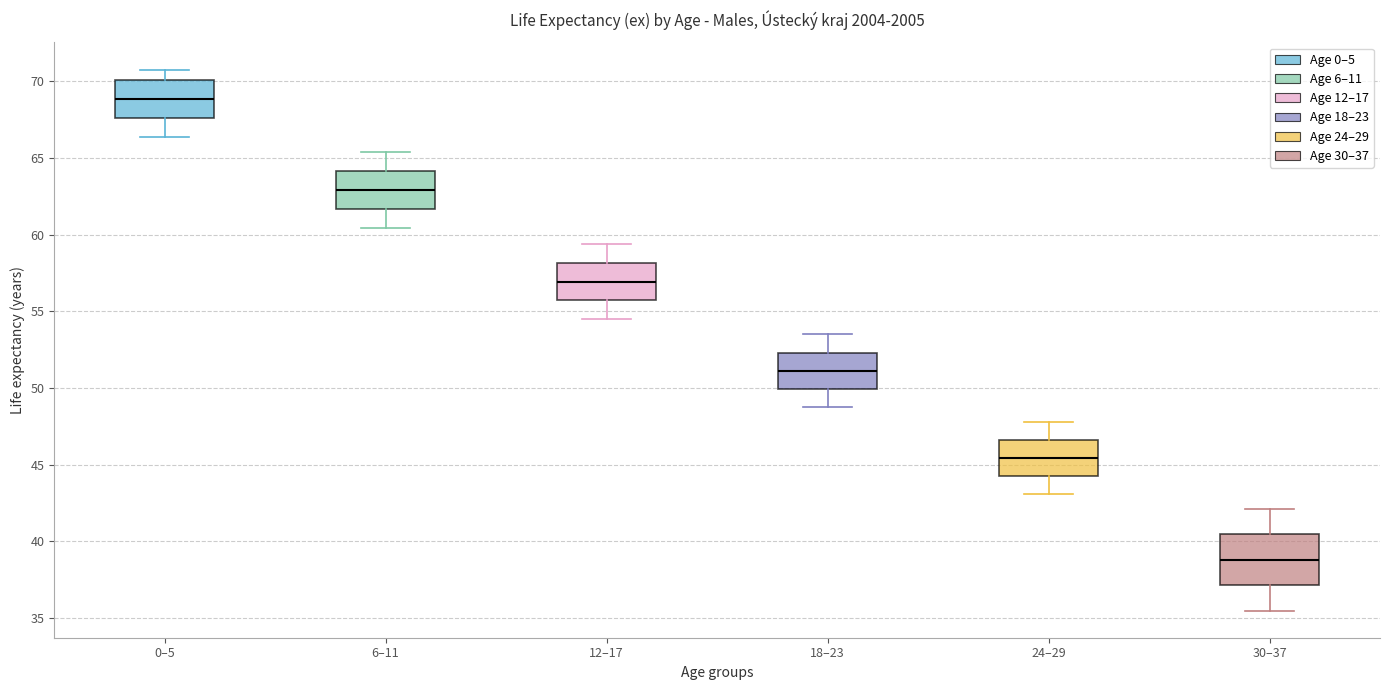

Which box is the tallest, from its lower edge to its upper edge?

30–37